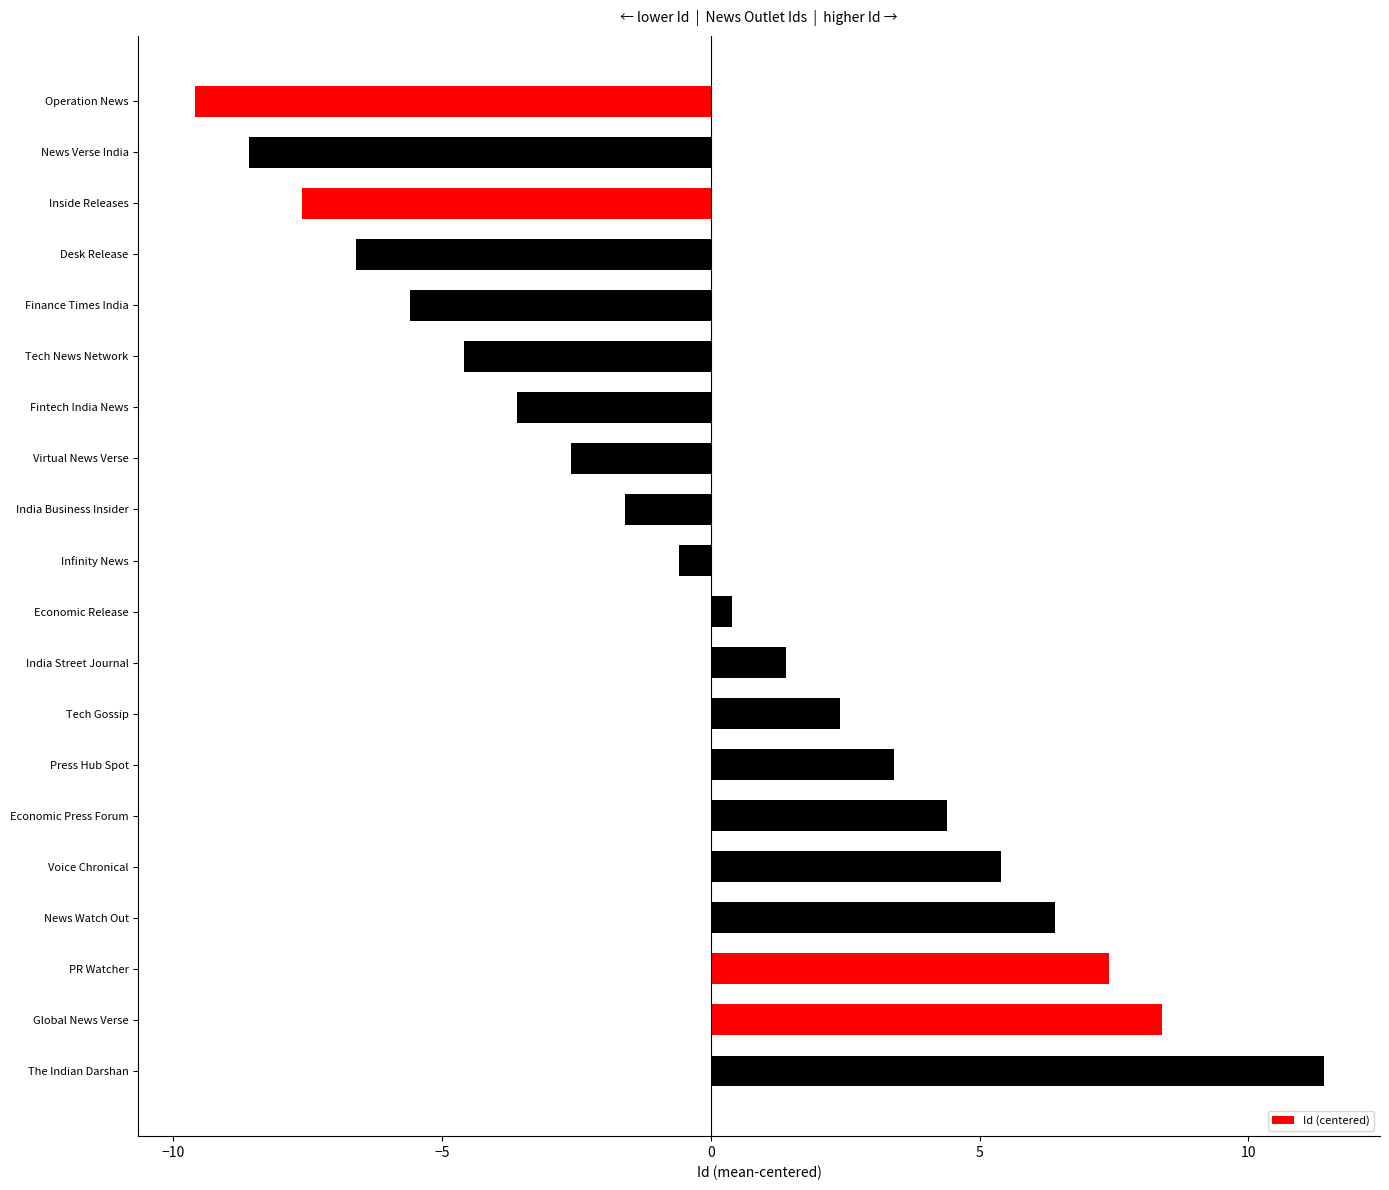

Rank the categories by value from highest to lowest.

The Indian Darshan, Global News Verse, PR Watcher, News Watch Out, Voice Chronical, Economic Press Forum, Press Hub Spot, Tech Gossip, India Street Journal, Economic Release, Infinity News, India Business Insider, Virtual News Verse, Fintech India News, Tech News Network, Finance Times India, Desk Release, Inside Releases, News Verse India, Operation News